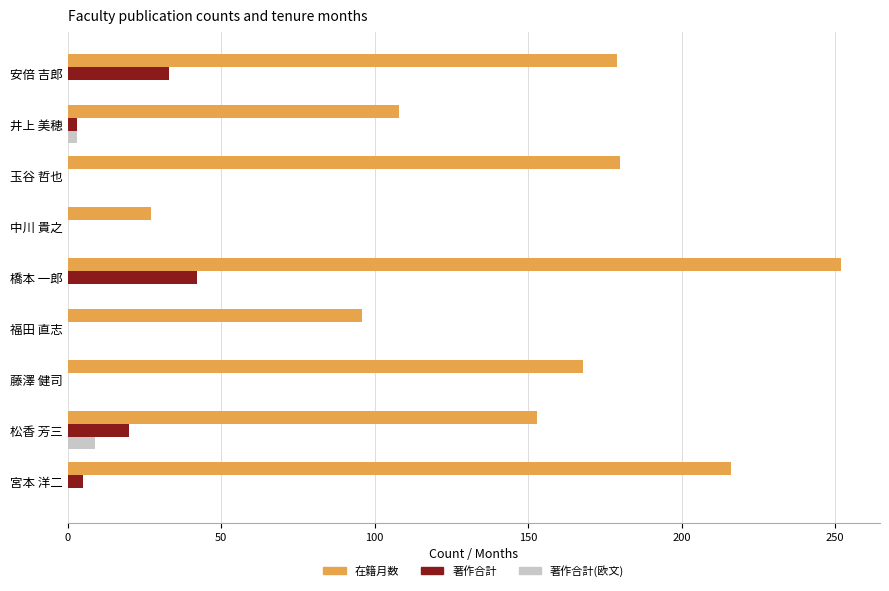

Which series has the largest total across all categories?

在籍月数